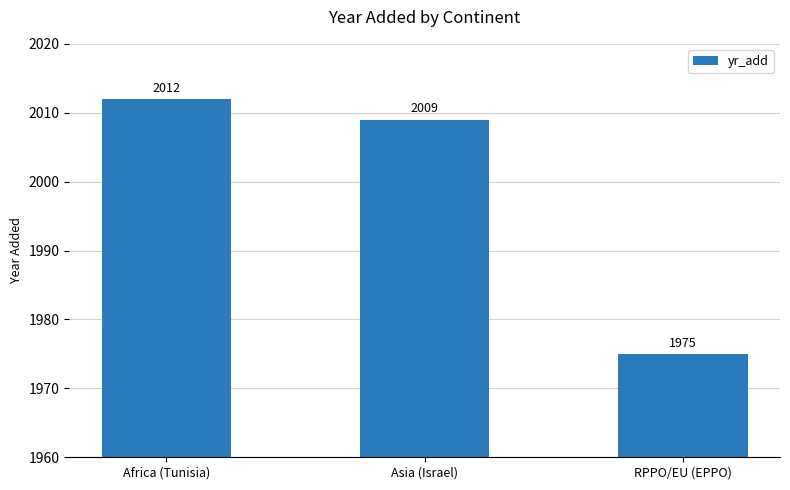

Which has a higher value, Asia (Israel) or RPPO/EU (EPPO)?

Asia (Israel)